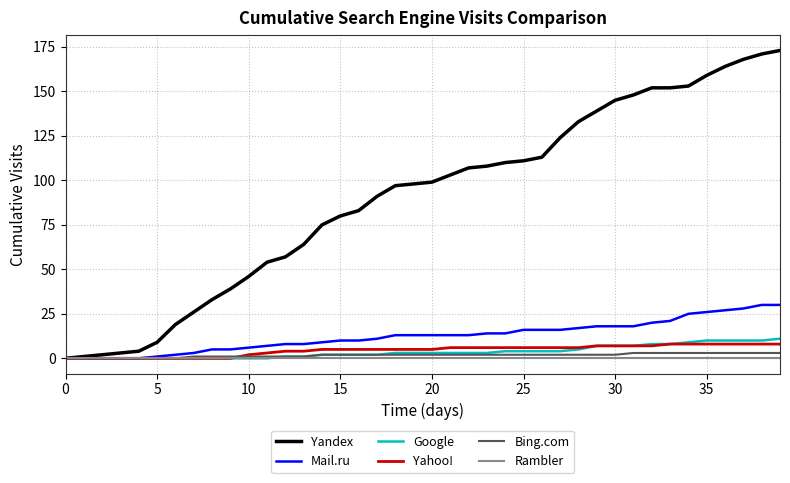

At how many categories does at least one series exceed 160?

4